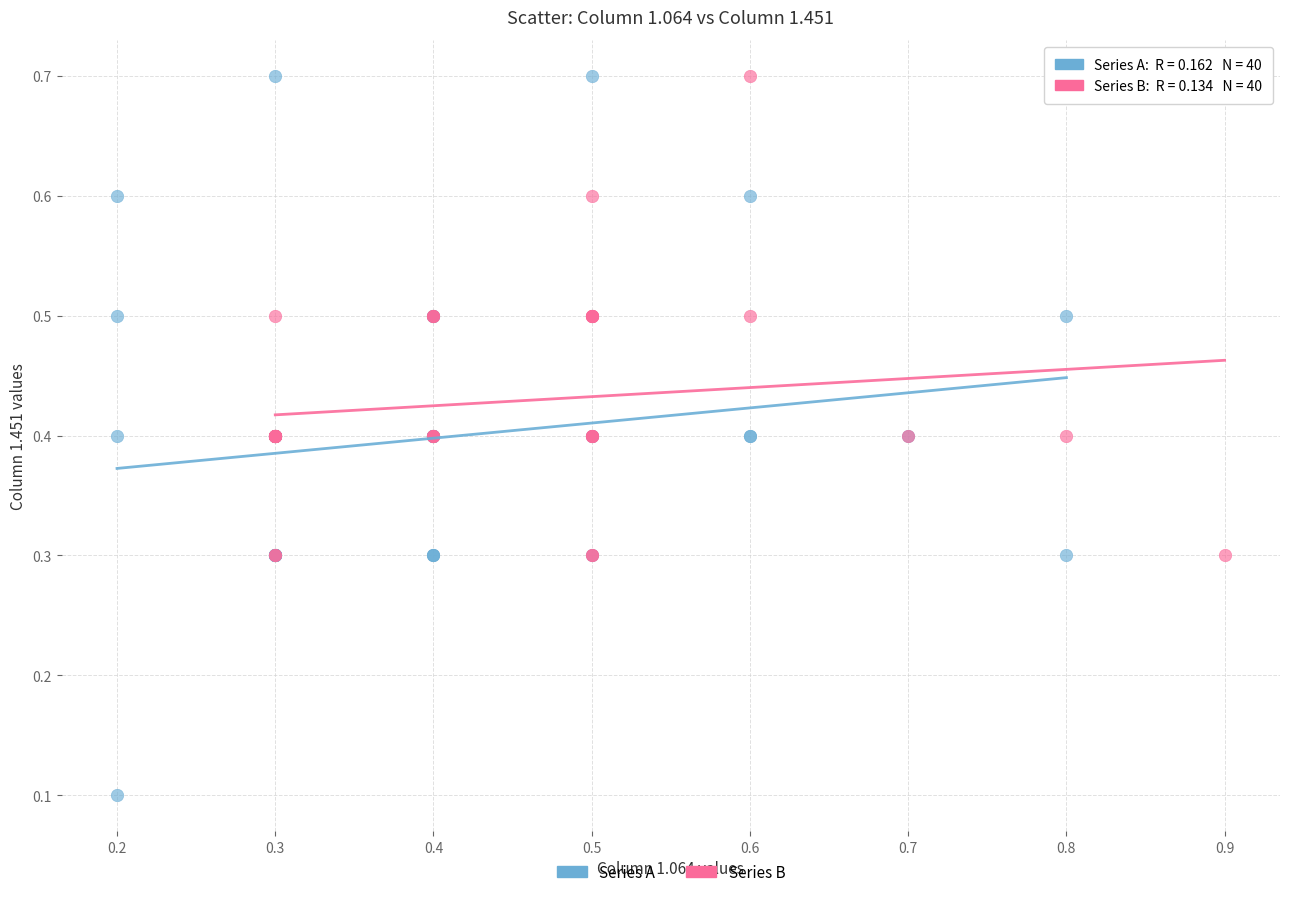

Which series has the largest Y range (max minus min)?

Series A